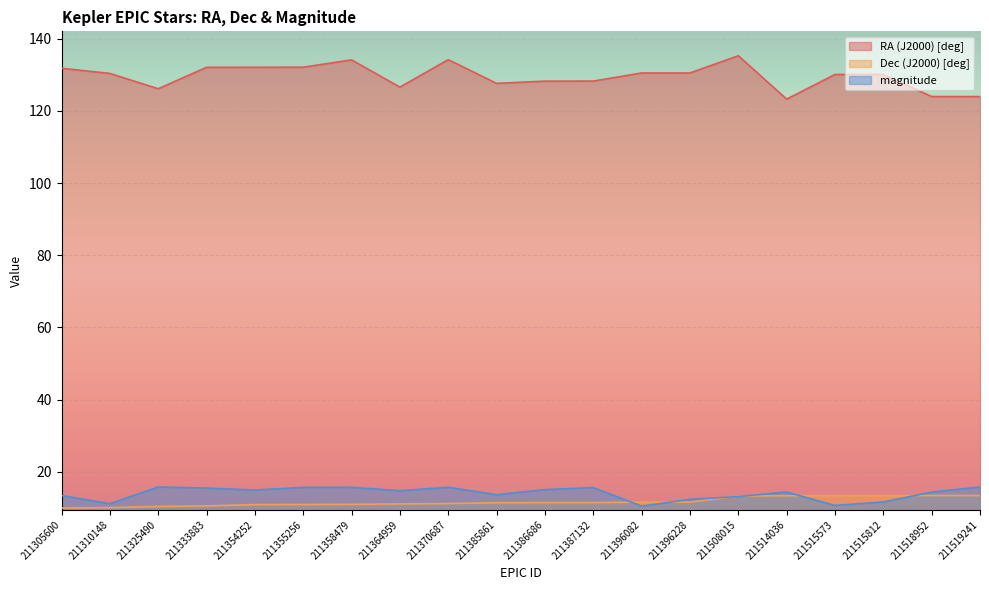

Which series ends up on top after the final intersection of Dec (J2000) [deg] and magnitude?

magnitude